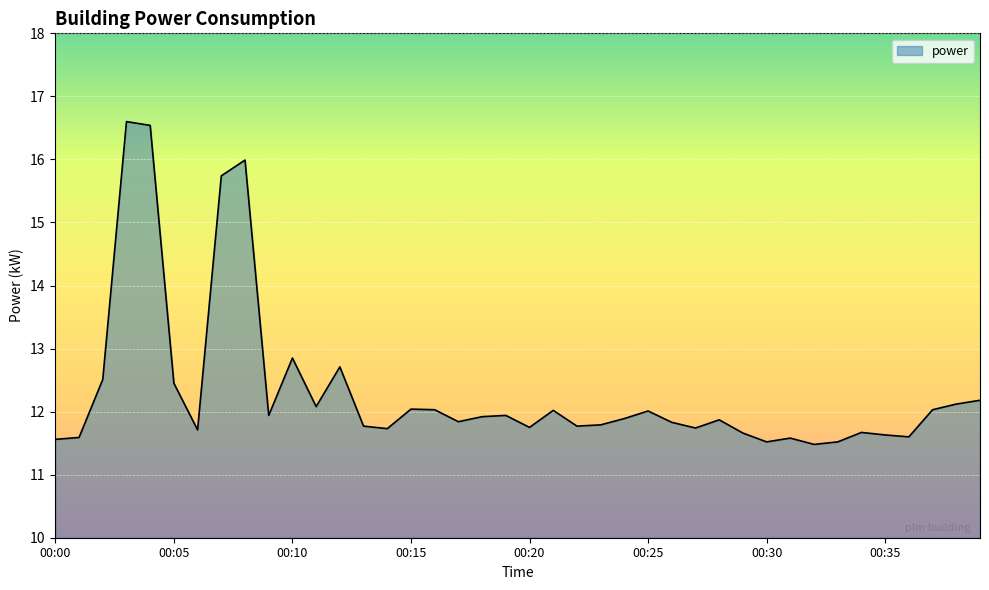

What is the maximum value shown in the chart?

16.6